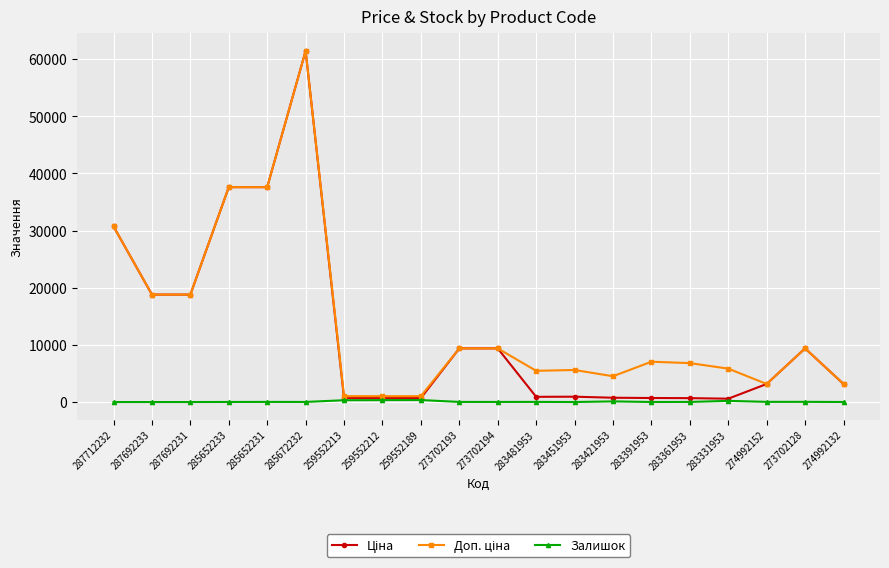

What is the maximum value shown in the chart?

61434.3